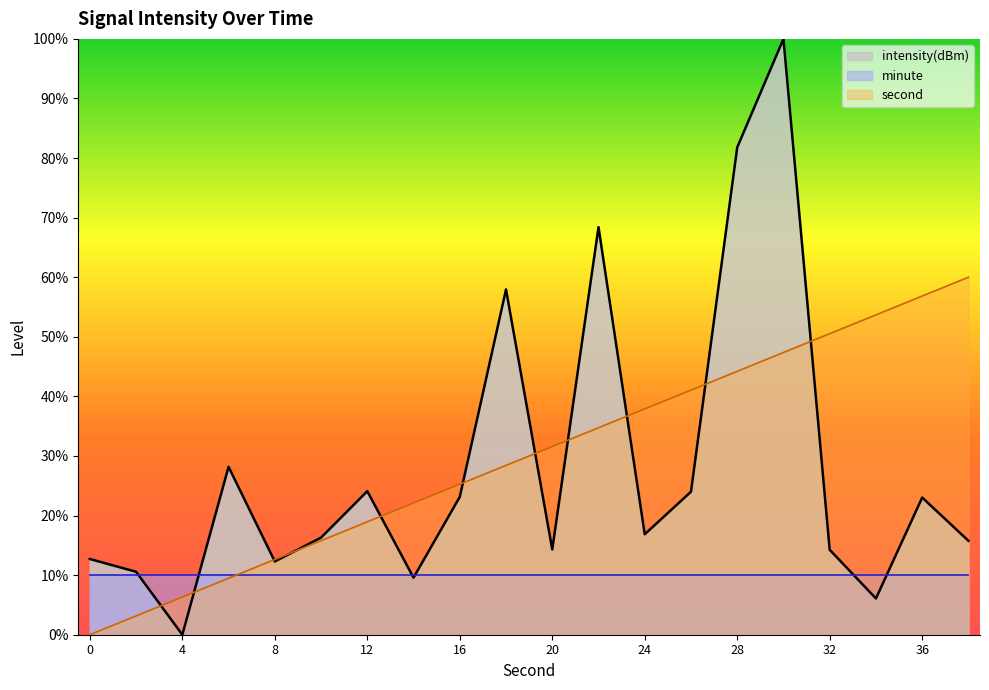

True or false: second has more than 0 points higher than both neighbors.

False